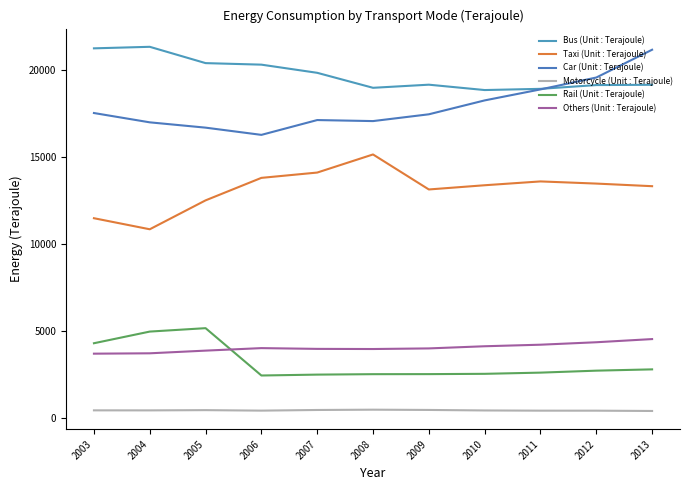

The Bus (Unit : Terajoule) series shows 19832 at 2007. True or false?

True